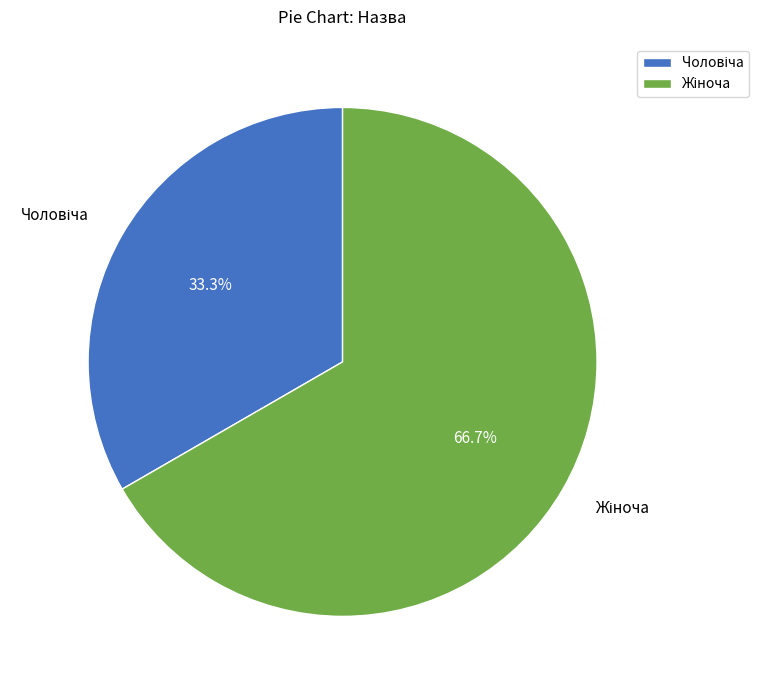

Is there any slice that represents more than half of the pie?

Yes